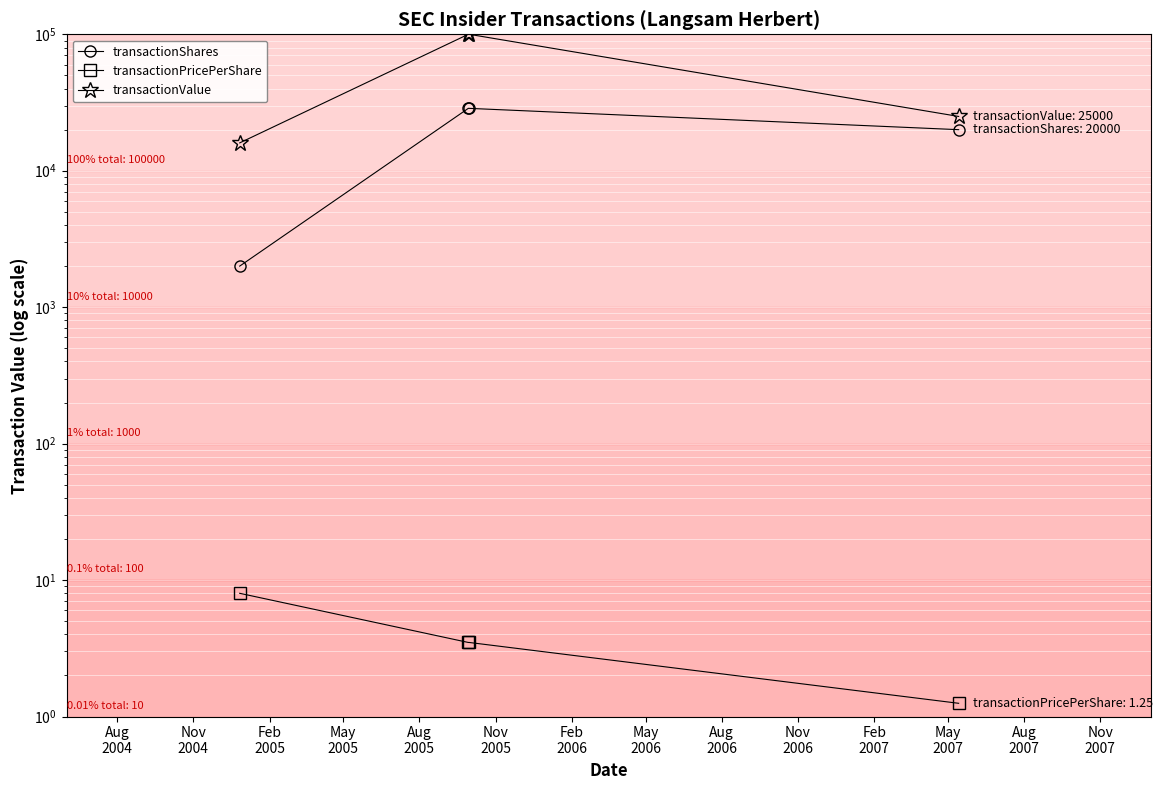

What value does the transactionValue series have at Aug
2004?

16000.0